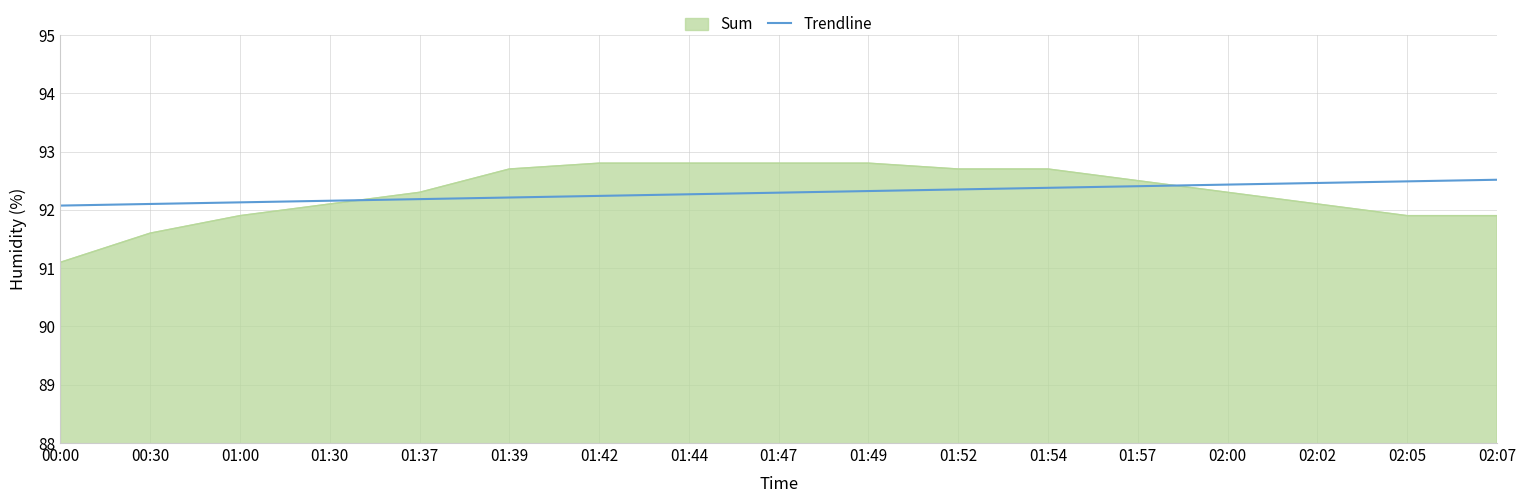

True or false: Trendline has a value of 148.8 at 01:30.

False